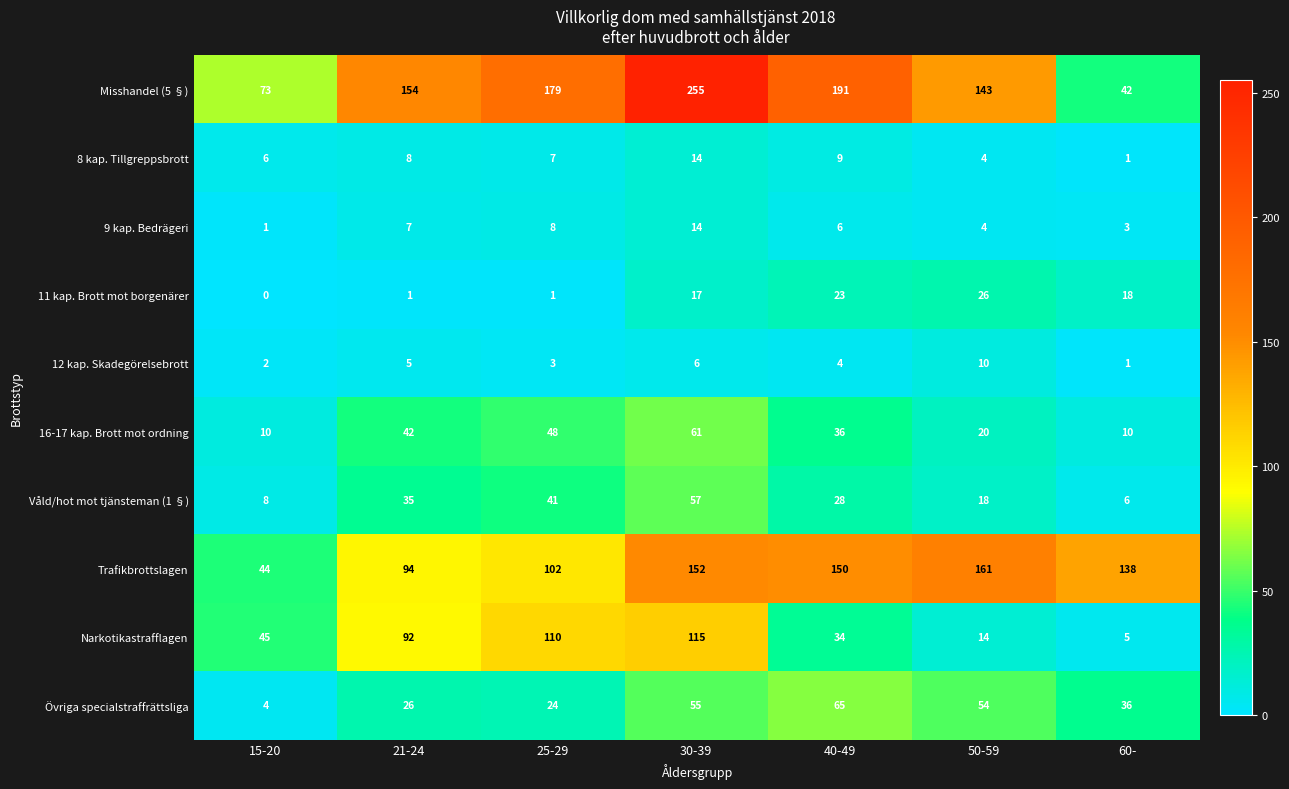

At which label does 16-17 kap. Brott mot ordning first exceed 36?

21-24